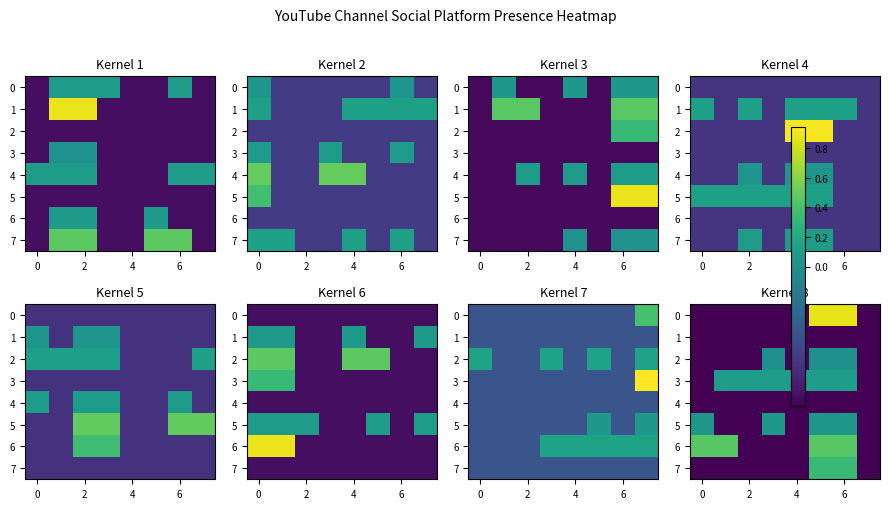

How many data points does each series have?

8